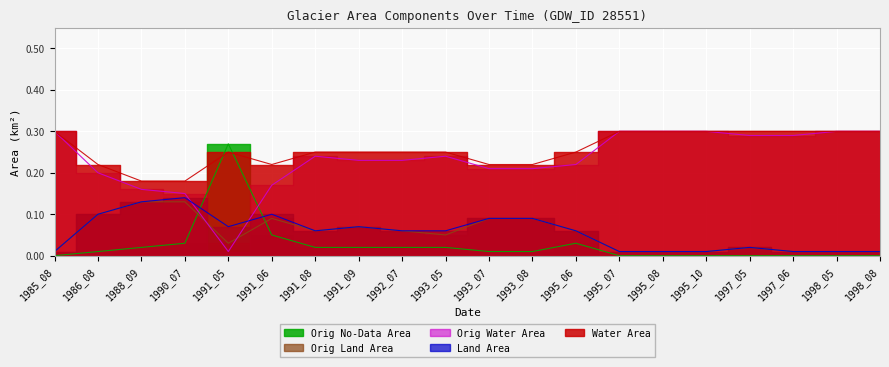

What is the difference between the maximum and minimum values in the landArea series?

0.1